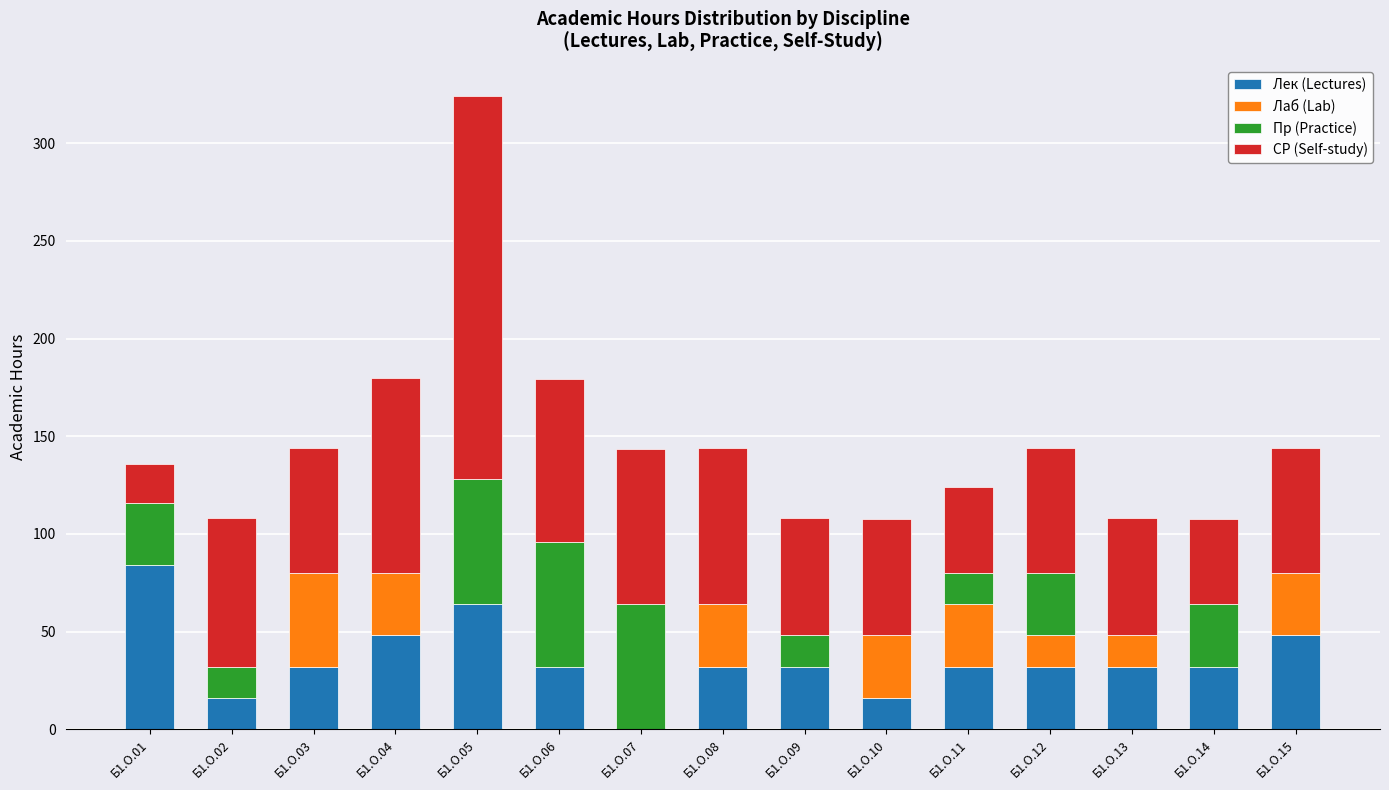

What is the highest value of the Лек (Lectures) series?

84.0